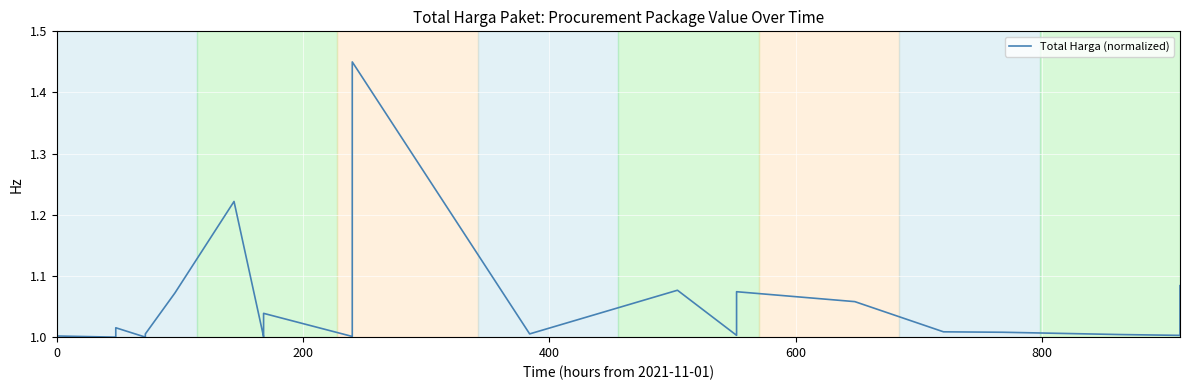

The value at 13 is 1.7. True or false?

False